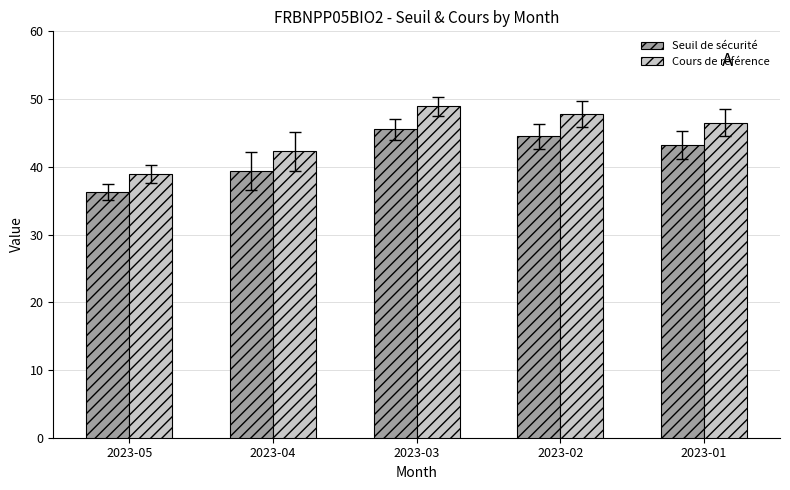

Where is Cours de référence nearest to the value 43?

2023-04